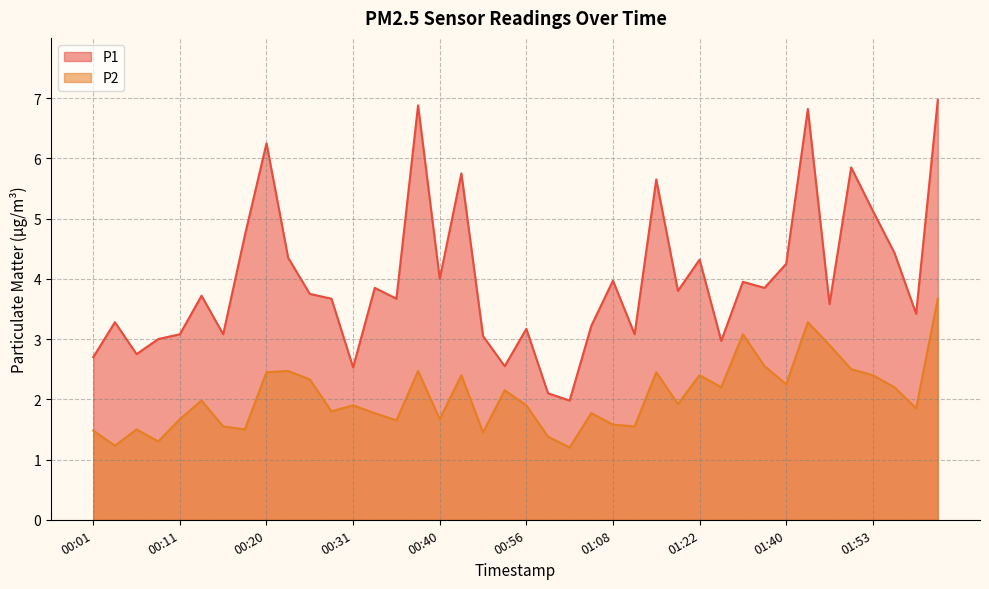

What is the difference between the P2 values at 00:13 and 00:53?

0.2